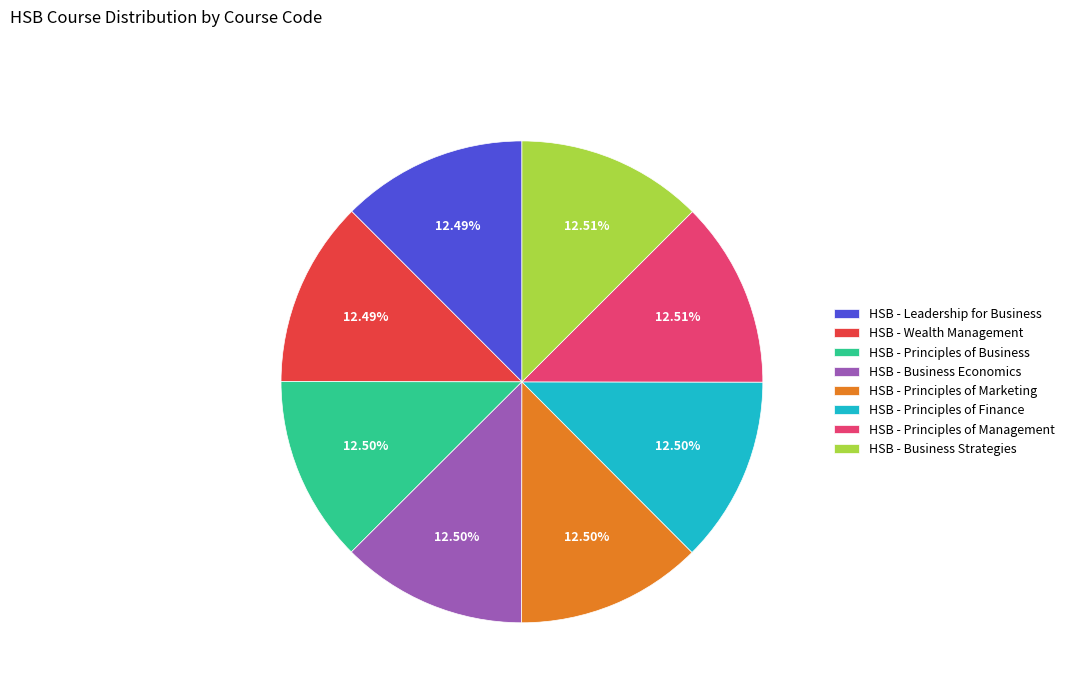

Combined, do HSB - Leadership for Business and HSB - Business Strategies account for over 50%?

No